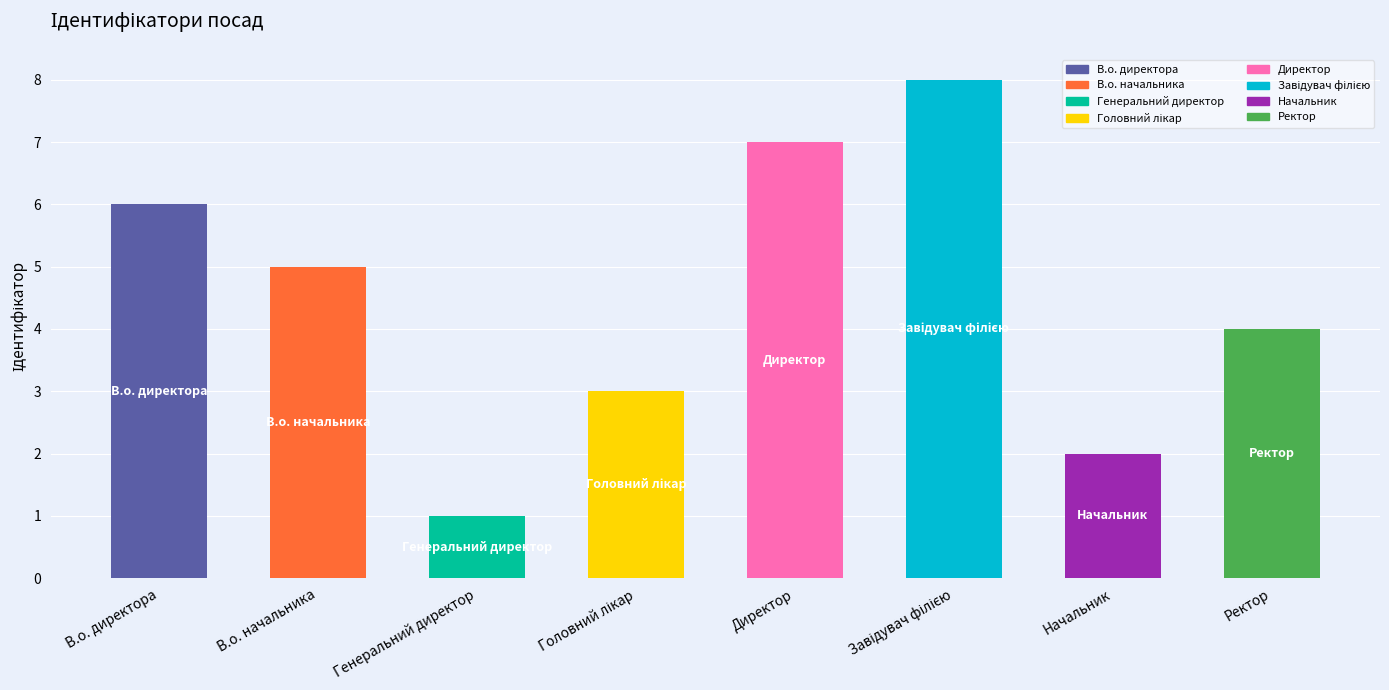

Reading right to left, transcribe all the data shown in this chart.

4	2	8	7	3	1	5	6